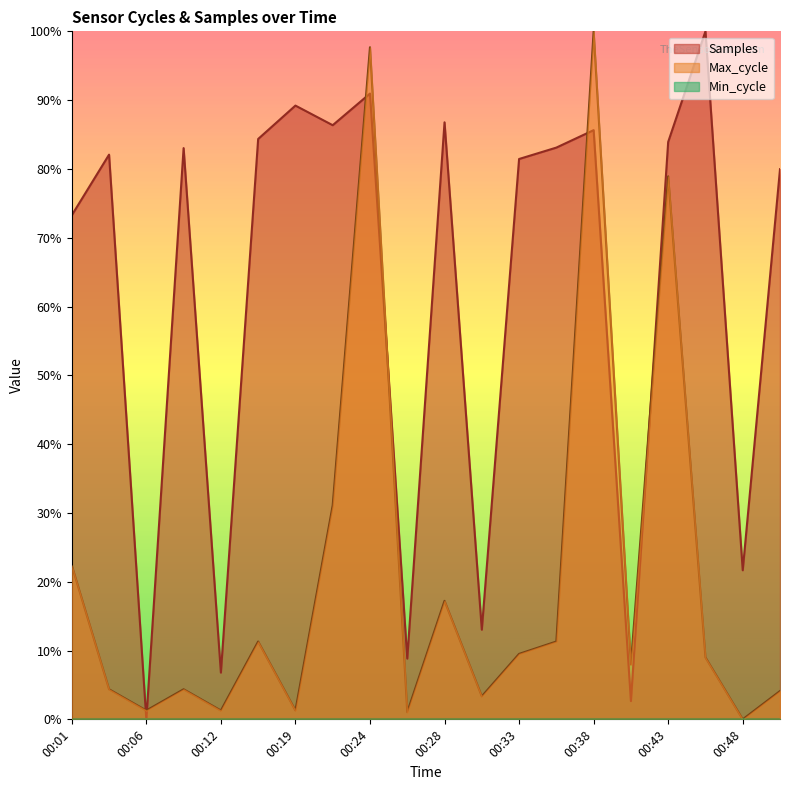

What is the difference between the maximum and minimum values in the Samples series?

1.0